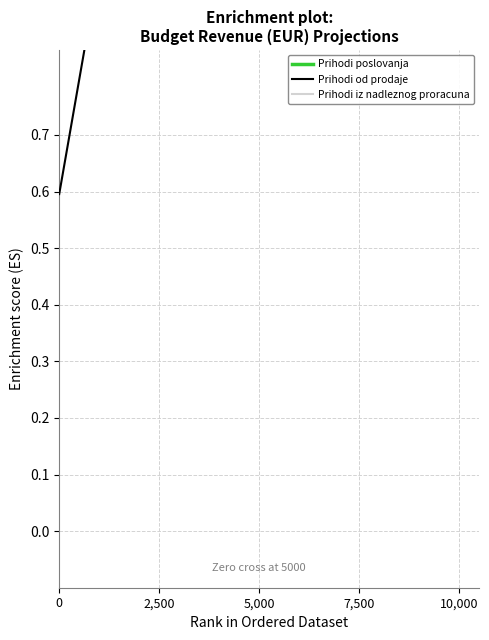

How many intersections are there between Prihodi poslovanja and Prihodi iz nadleznog proracuna?

1